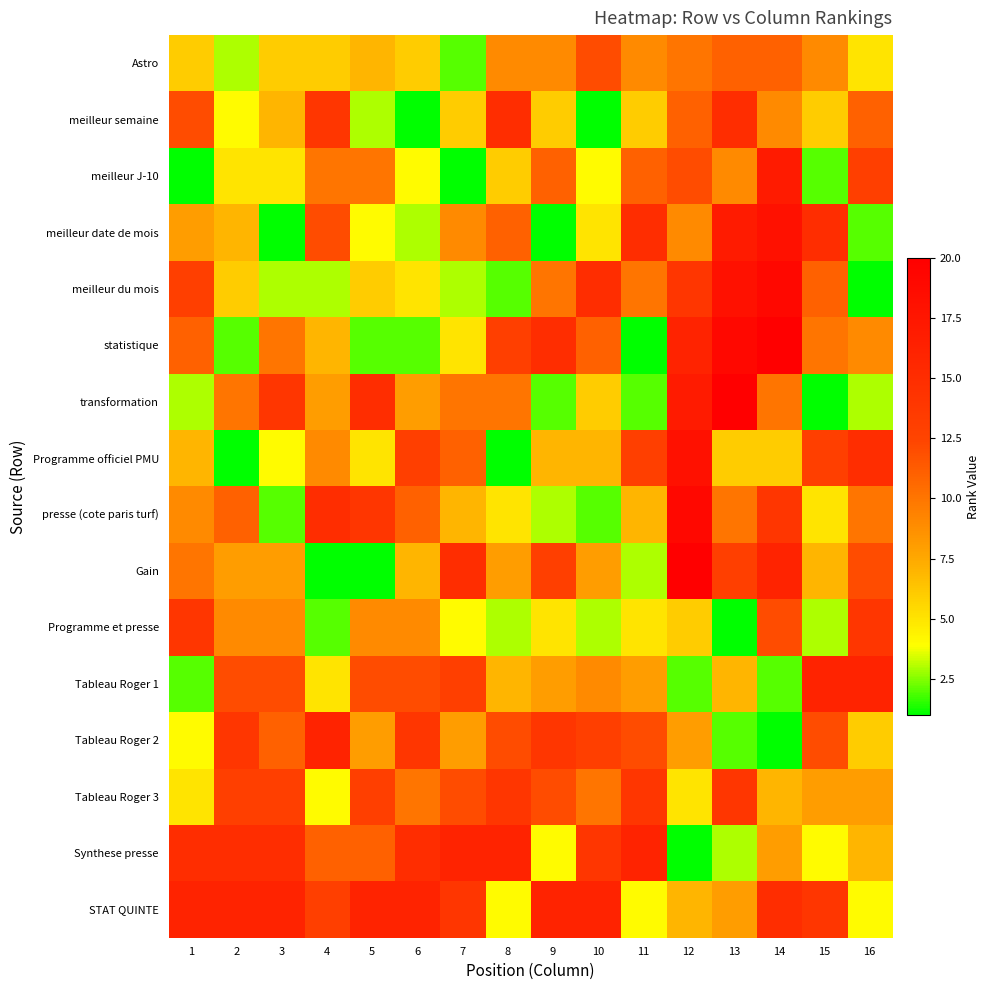

Reading left to right, list all the values displayed in this chart.

Astro: 1=6	2=3	3=6	4=6	5=7	6=6	7=2	8=9	9=9	10=12	11=9	12=10	13=11	14=11	15=9	16=5
meilleur semaine: 1=12	2=4	3=7	4=14	5=3	6=1	7=6	8=15	9=6	10=1	11=6	12=11	13=15	14=9	15=6	16=11
meilleur J-10: 1=1	2=5	3=5	4=10	5=10	6=4	7=1	8=6	9=11	10=4	11=11	12=12	13=9	14=17	15=2	16=13
meilleur date de mois: 1=8	2=7	3=1	4=12	5=4	6=3	7=9	8=11	9=1	10=5	11=15	12=9	13=17	14=18	15=15	16=2
meilleur du mois: 1=13	2=6	3=3	4=3	5=6	6=5	7=3	8=2	9=10	10=15	11=10	12=14	13=18	14=19	15=11	16=1
statistique: 1=11	2=2	3=10	4=7	5=2	6=2	7=5	8=13	9=15	10=11	11=1	12=16	13=19	14=20	15=10	16=9
transformation: 1=3	2=10	3=14	4=8	5=15	6=8	7=10	8=10	9=2	10=6	11=2	12=17	13=20	14=10	15=1	16=3
Programme officiel PMU: 1=7	2=1	3=4	4=9	5=5	6=13	7=11	8=1	9=7	10=7	11=13	12=18	13=6	14=6	15=13	16=15
presse (cote paris turf): 1=9	2=11	3=2	4=15	5=14	6=11	7=7	8=5	9=3	10=2	11=7	12=19	13=10	14=14	15=5	16=10
Gain: 1=10	2=8	3=8	4=1	5=1	6=7	7=15	8=8	9=13	10=8	11=3	12=20	13=13	14=16	15=7	16=12
Programme et presse: 1=14	2=9	3=9	4=2	5=9	6=9	7=4	8=3	9=5	10=3	11=5	12=6	13=1	14=12	15=3	16=14
Tableau Roger 1: 1=2	2=12	3=12	4=5	5=12	6=12	7=13	8=7	9=8	10=9	11=8	12=2	13=7	14=2	15=16	16=16
Tableau Roger 2: 1=4	2=14	3=11	4=16	5=8	6=14	7=8	8=12	9=14	10=13	11=12	12=8	13=2	14=1	15=12	16=6
Tableau Roger 3: 1=5	2=13	3=13	4=4	5=13	6=10	7=12	8=14	9=12	10=10	11=14	12=5	13=14	14=7	15=8	16=8
Synthese presse: 1=15	2=15	3=15	4=11	5=11	6=15	7=16	8=16	9=4	10=14	11=16	12=1	13=3	14=8	15=4	16=7
STAT QUINTE: 1=16	2=16	3=16	4=13	5=16	6=16	7=14	8=4	9=16	10=16	11=4	12=7	13=8	14=15	15=14	16=4